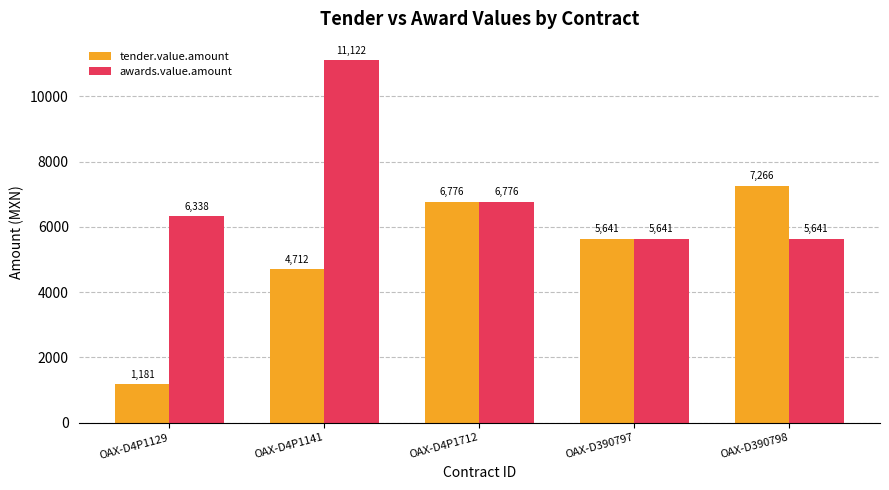

At which label does tender.value.amount first exceed 5641?

OAX-D4P1712